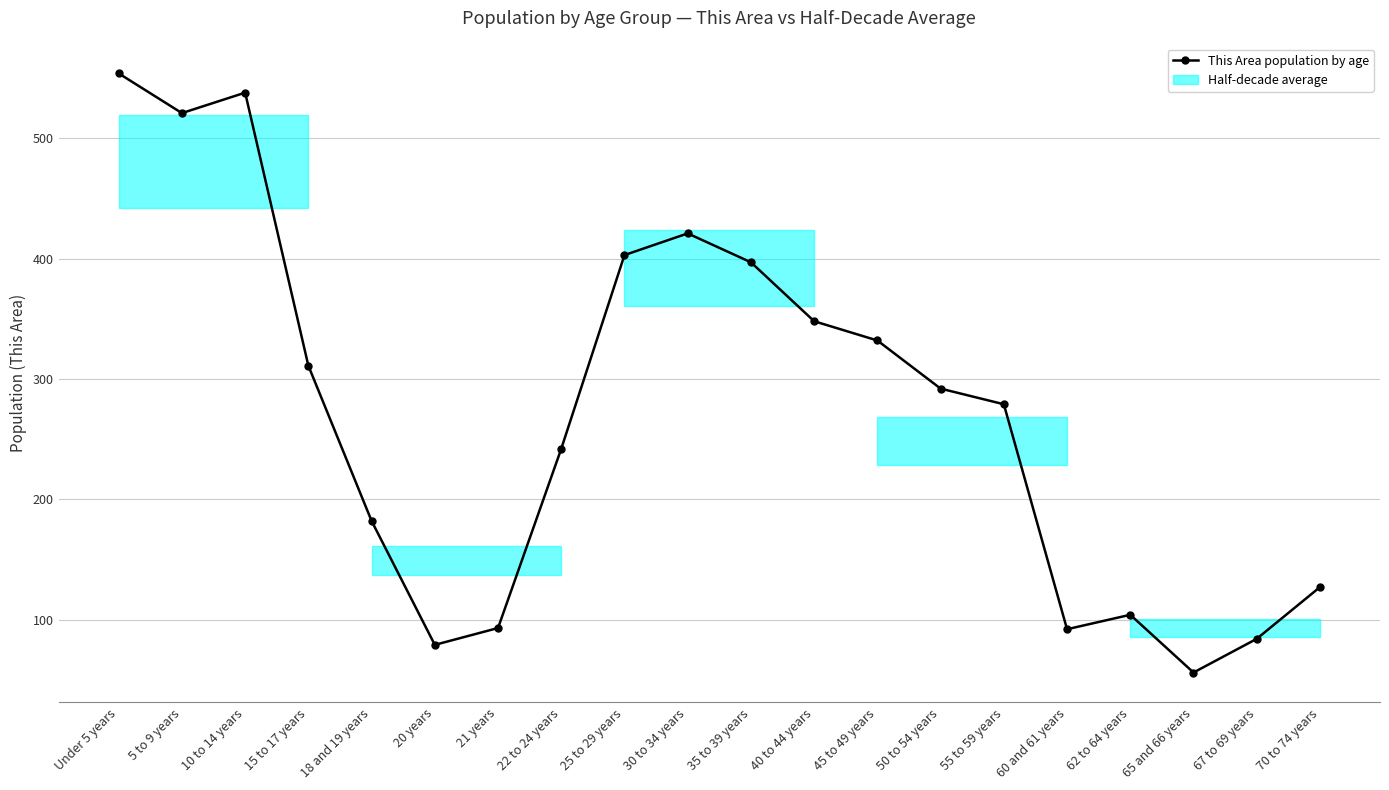

What is the approximate value at 55 to 59 years, to the nearest 50?

300